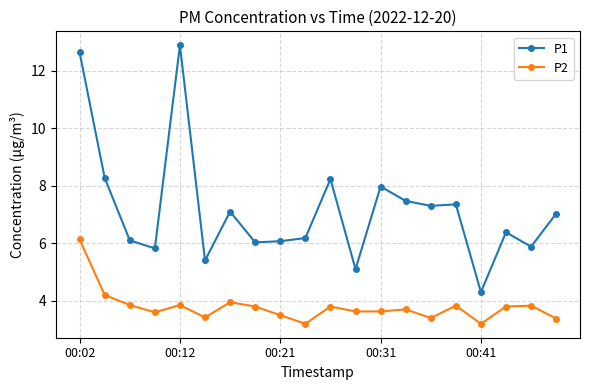

True or false: P2 and P1 cross at least once.

False